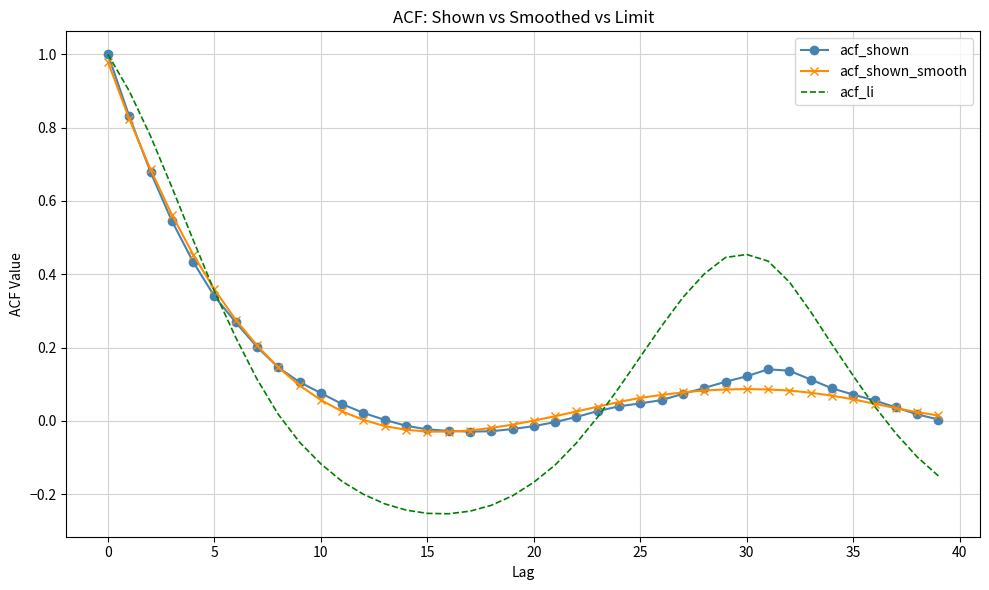

Which series has the largest range (max minus min)?

acf_li